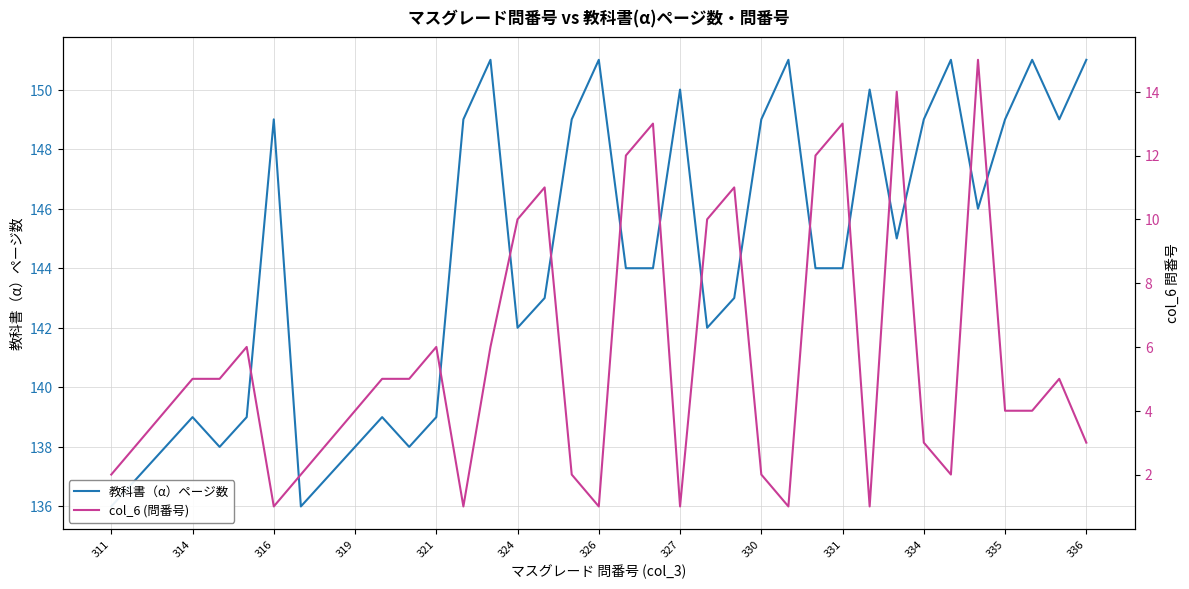

True or false: col_6 (問番号) and 教科書（α）ページ数 intersect in this chart.

False